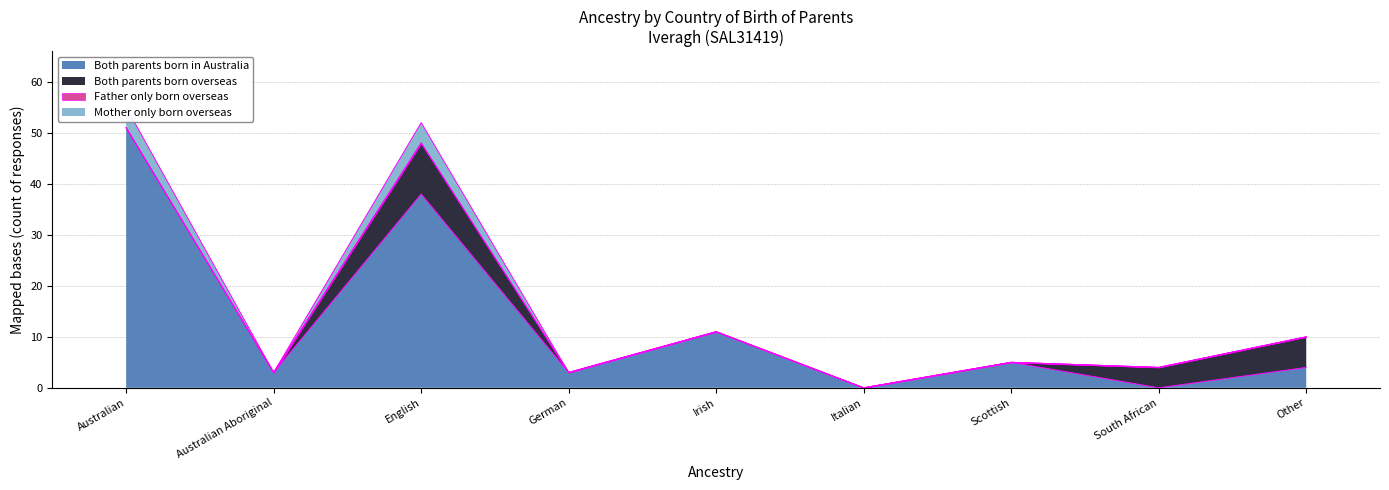

The Both parents born in Australia series shows 3 at Australian Aboriginal. True or false?

True